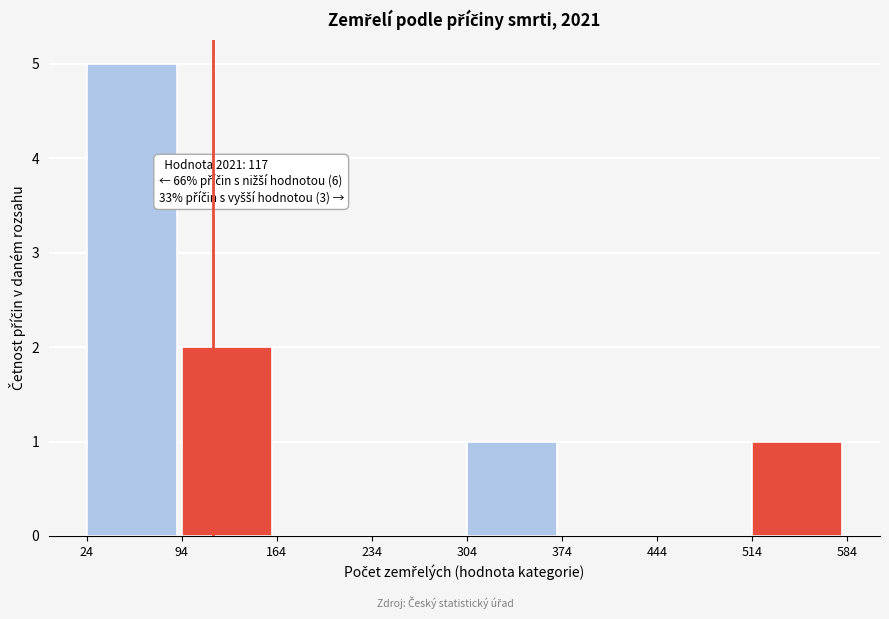

Which range on the x-axis has the tallest bar?

24 to 94